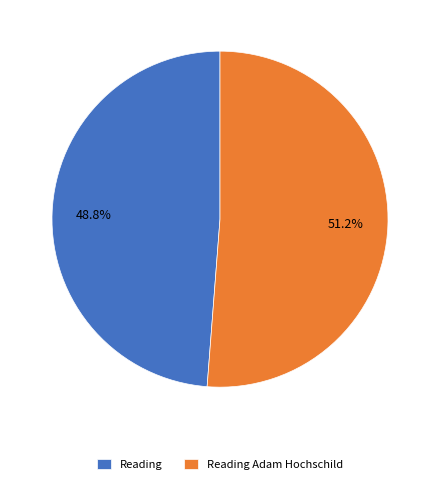

What percentage is NOT represented by Reading?

51.2%